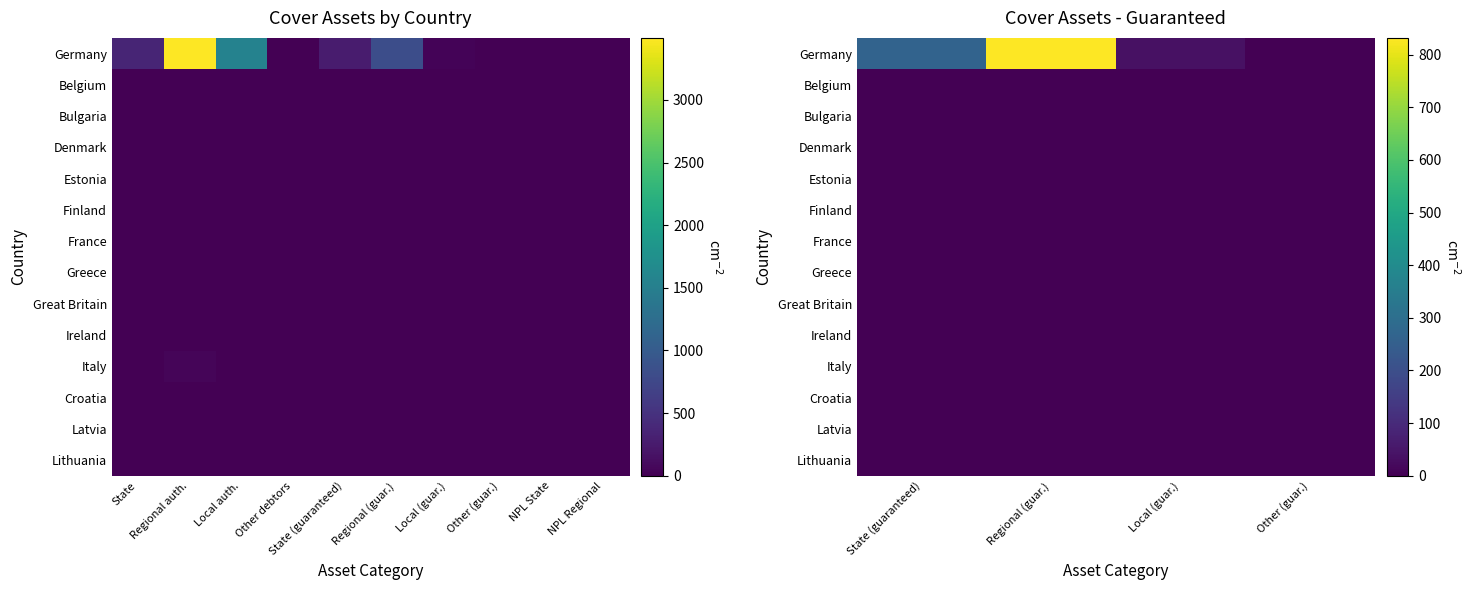

Rank the series by their maximum value, from lowest to highest.

Belgium, Bulgaria, Denmark, Estonia, Finland, France, Greece, Great Britain, Ireland, Italy, Croatia, Latvia, Lithuania, Germany